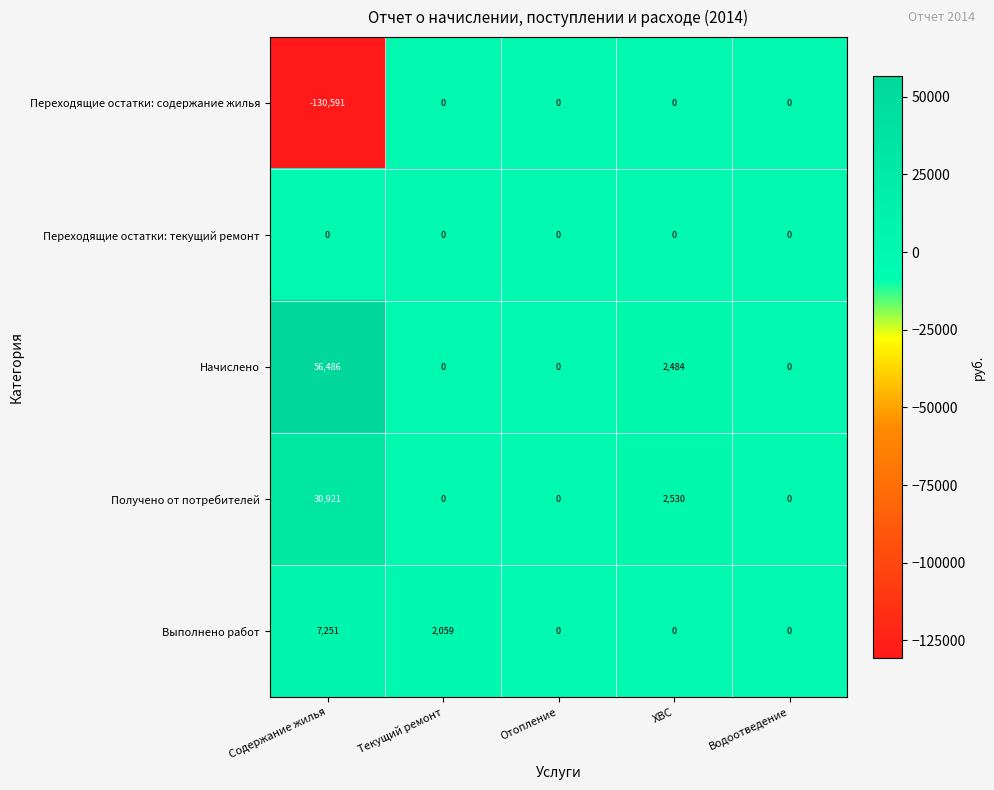

Which series has the widest spread of values?

Переходящие остатки: содержание жилья